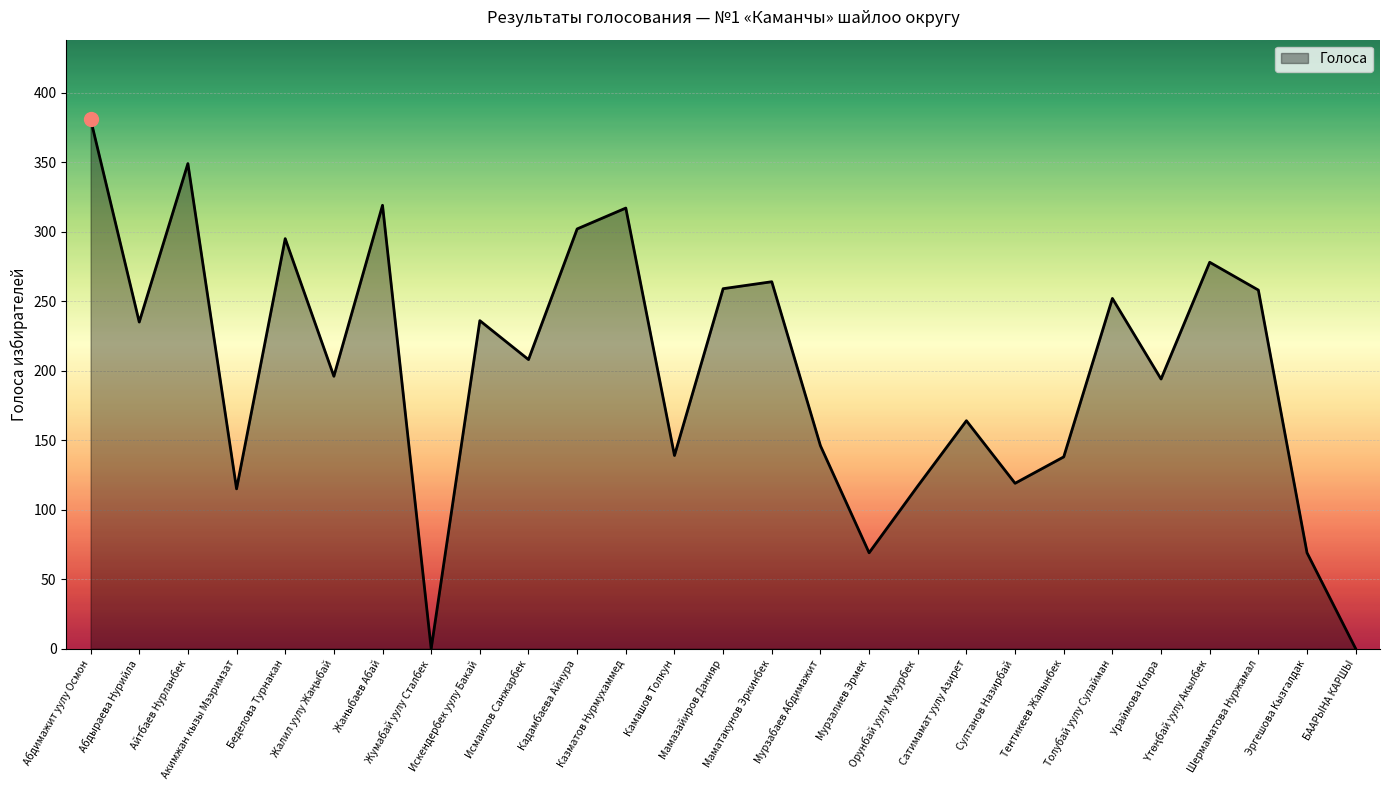

What is the maximum value shown in the chart?

381